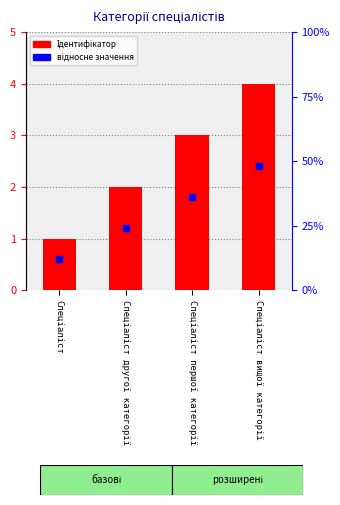

What are all the series names shown in the legend?

Ідентифікатор, відносне значення